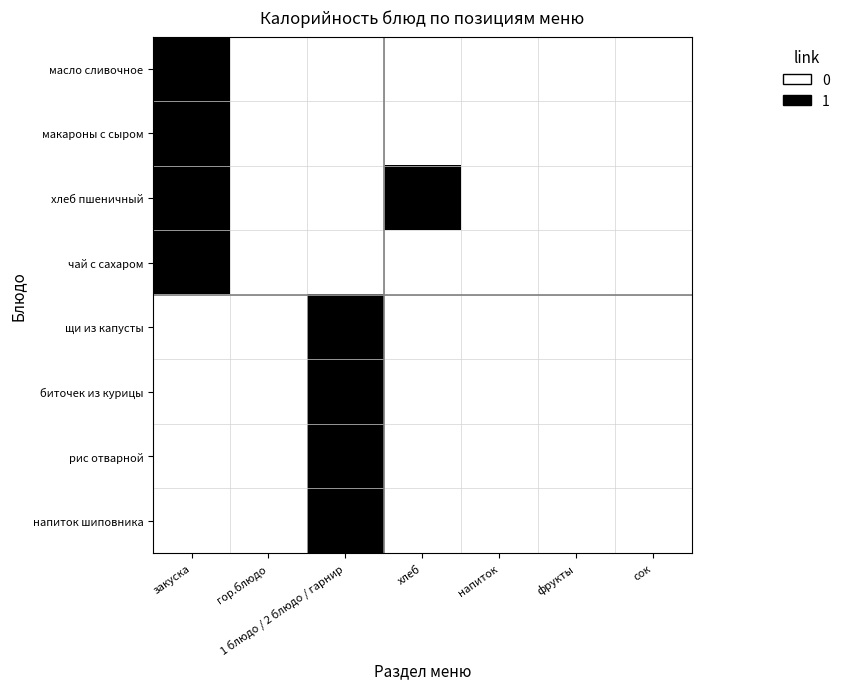

Which category has the highest value across all series?

закуска